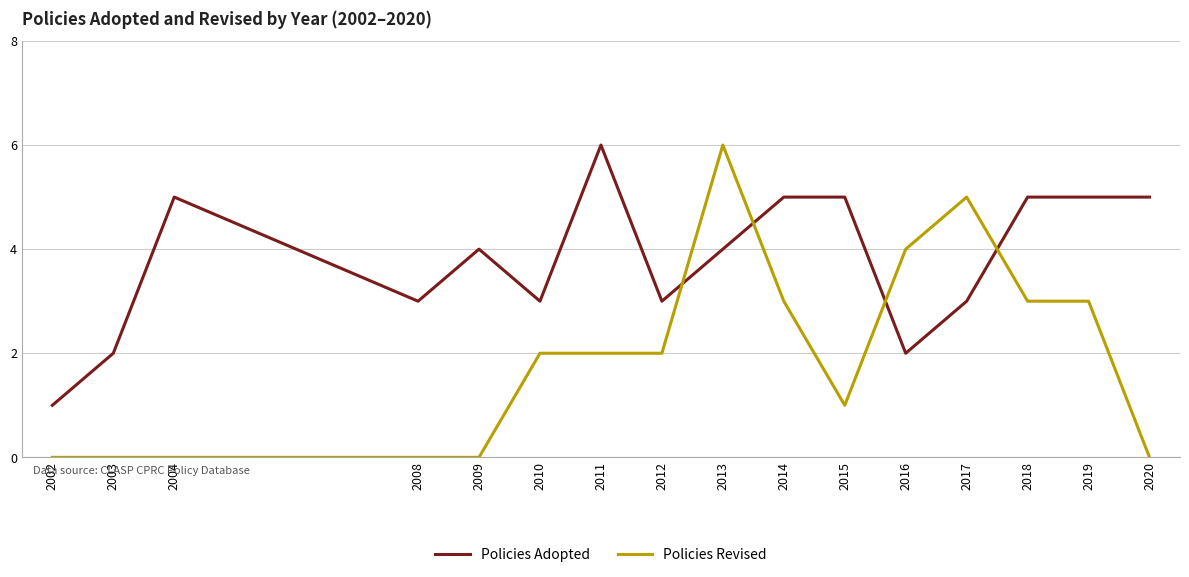

Which series has the widest spread of values?

Policies Revised